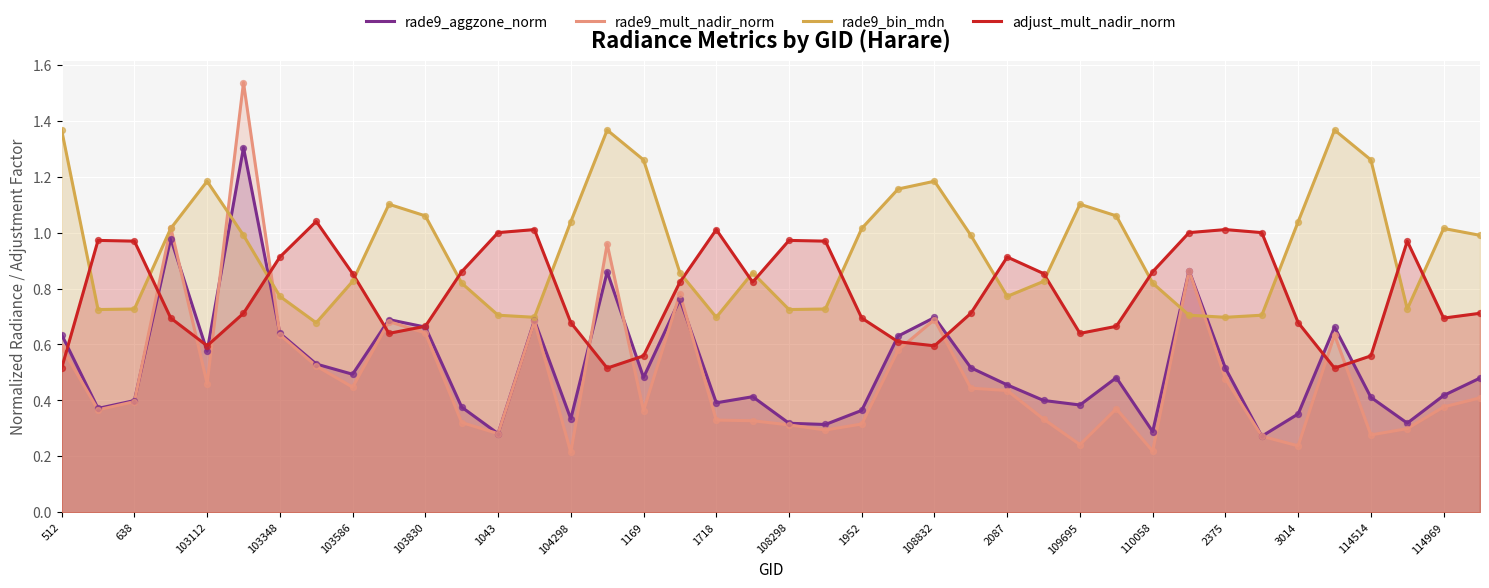

What is the total value across all series at 114514?

2.5